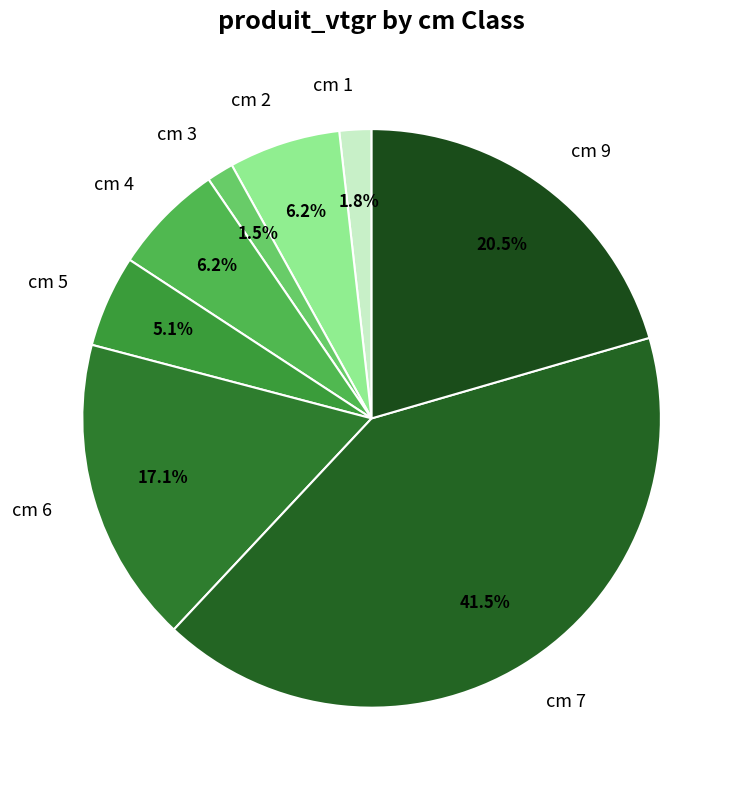

To the nearest percent, what is the combined percentage of cm 7 and cm 9?

62%